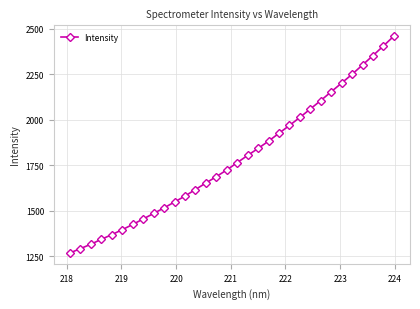

What is the smallest value displayed?

1269.2